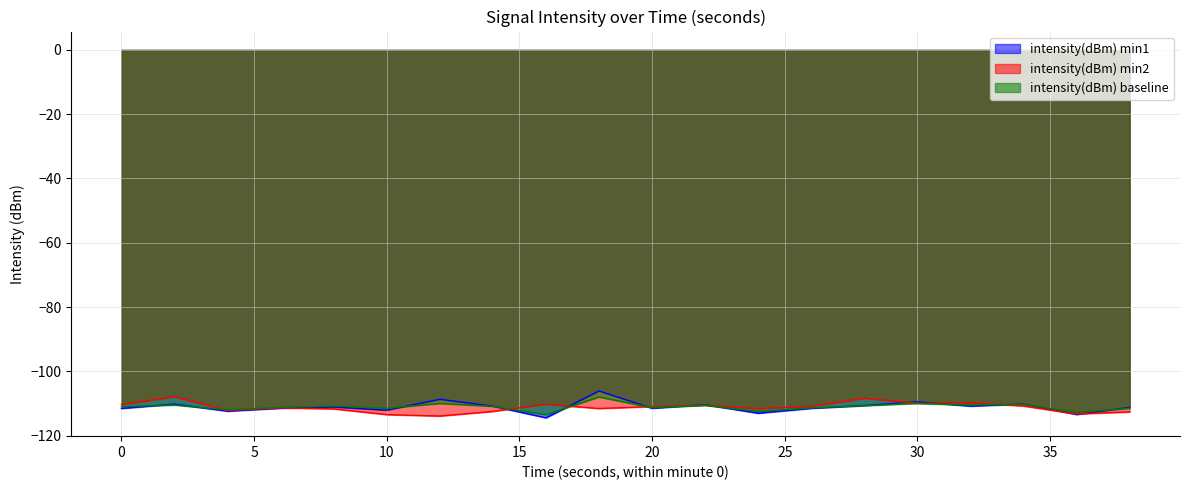

How many interior local peaks does the intensity(dBm) min1 series have?

7